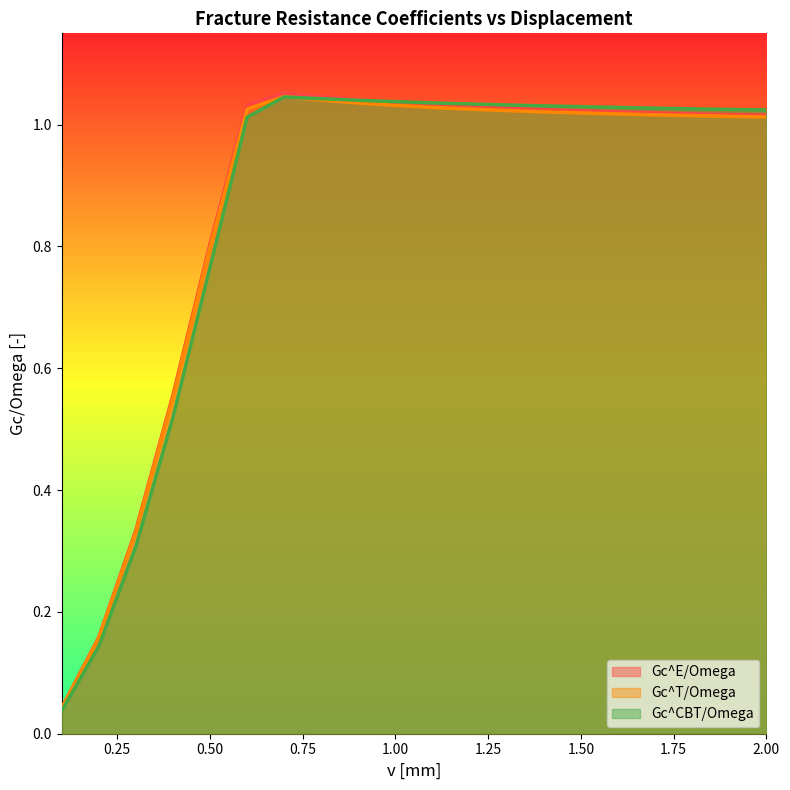

Is the value of Gc^CBT/Omega at 1.6 greater than the value of Gc^E/Omega at 0.9?

No